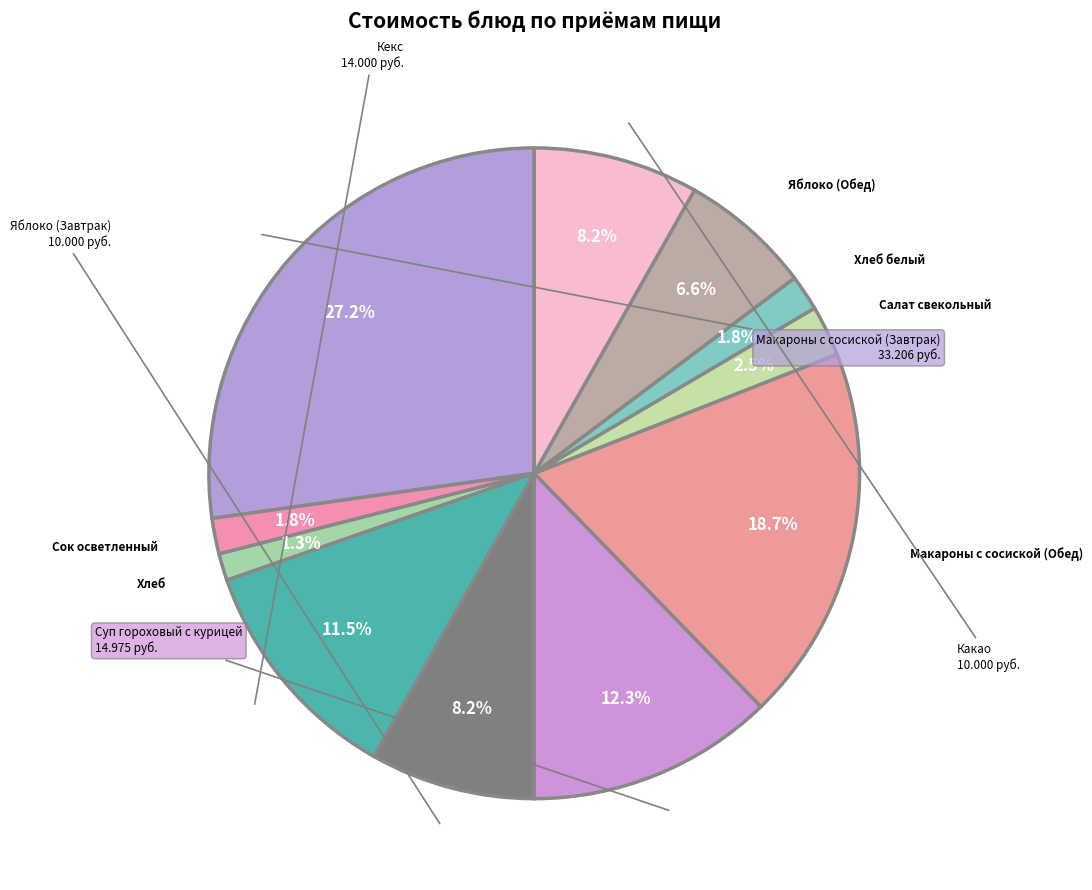

Count the number of slices in the pie.

11